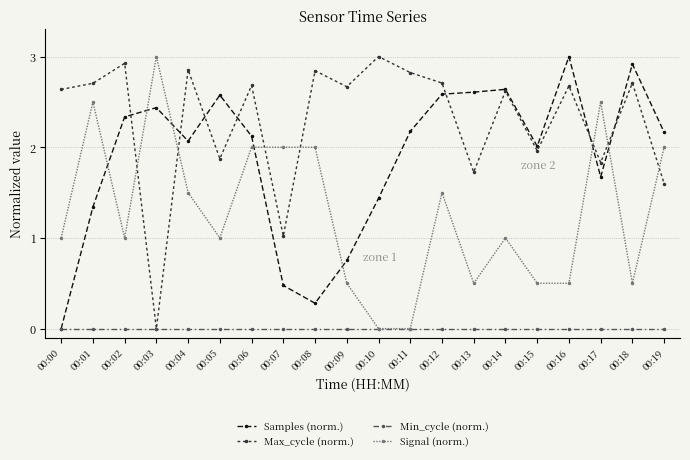

How many intersections are there between Signal (norm.) and Max_cycle (norm.)?

7